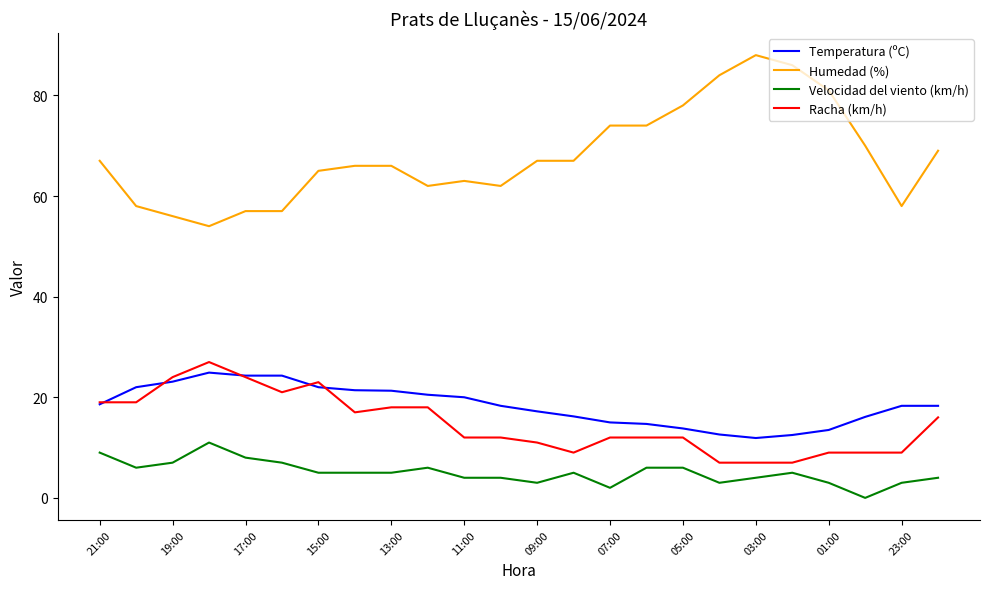

What is the average value of the Temperatura (ºC) series?

18.4